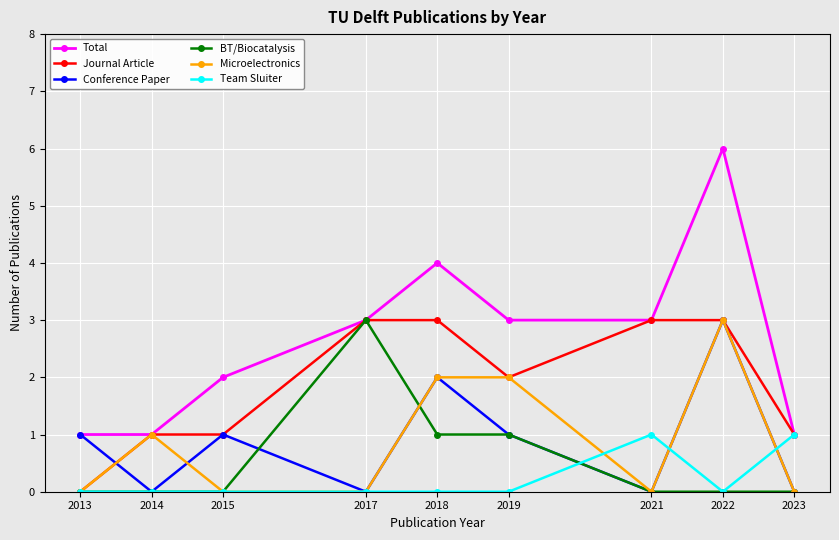

How many series are shown in this chart?

6